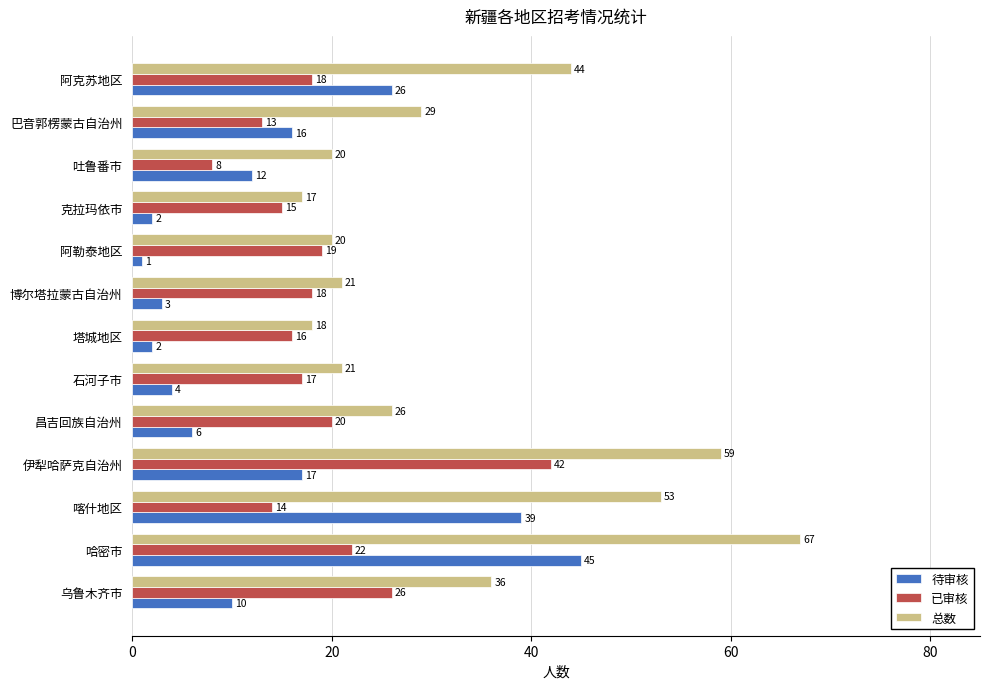

What are all the series names shown in the legend?

待审核, 已审核, 总数